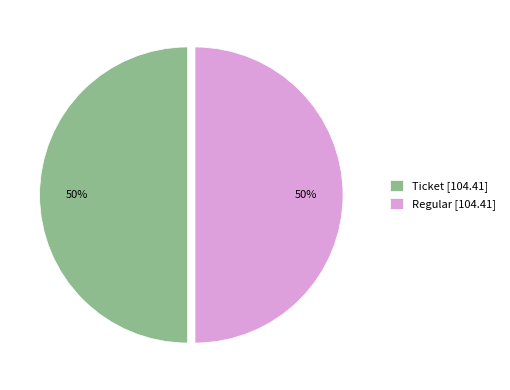

What is the ratio of the value at Regular [104.41] to the value at Ticket [104.41]?

1.0